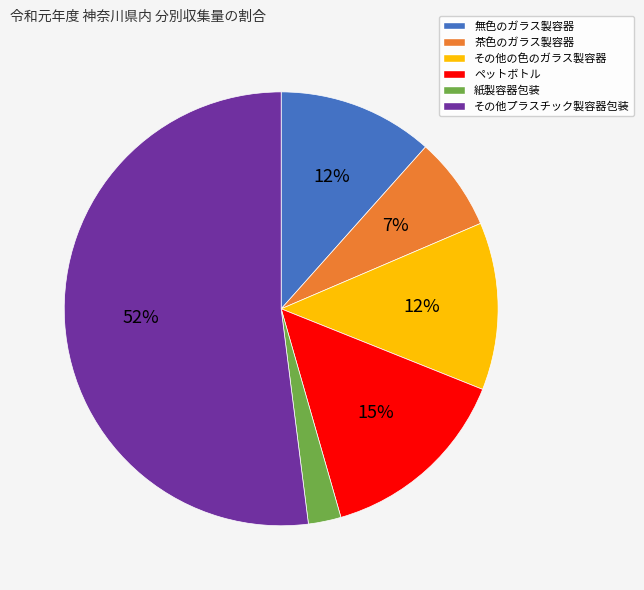

Which slice is the largest?

その他プラスチック製容器包装